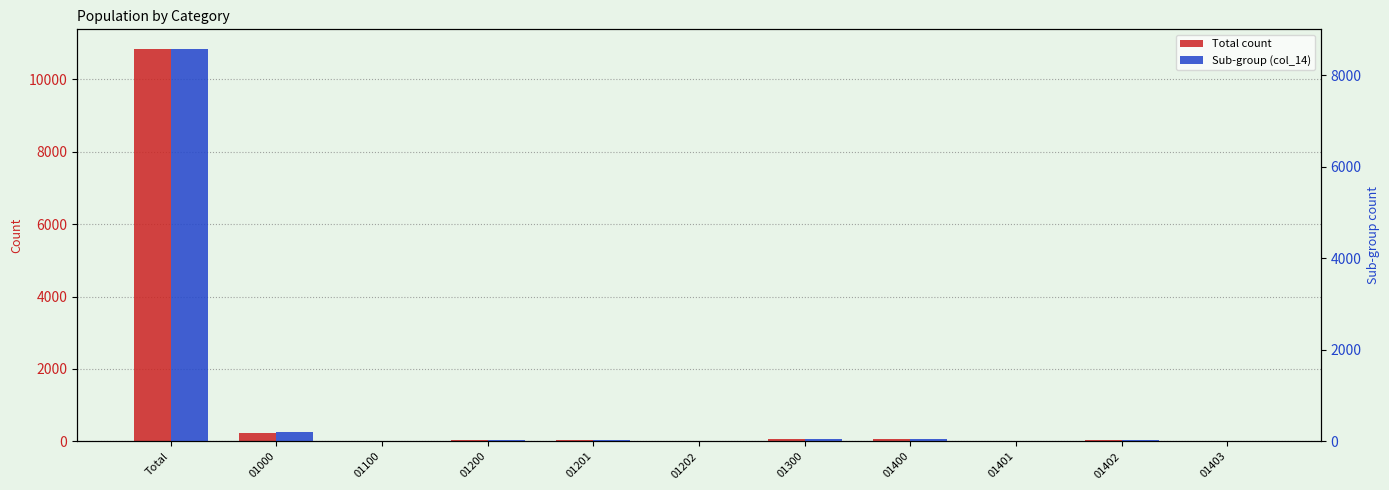

Reading right to left, list all the values displayed in this chart.

Total count: 9	47	9	65	69	3	36	39	11	241	10837
Sub-group (col_14): 4	40	3	47	58	2	27	29	10	194	8575